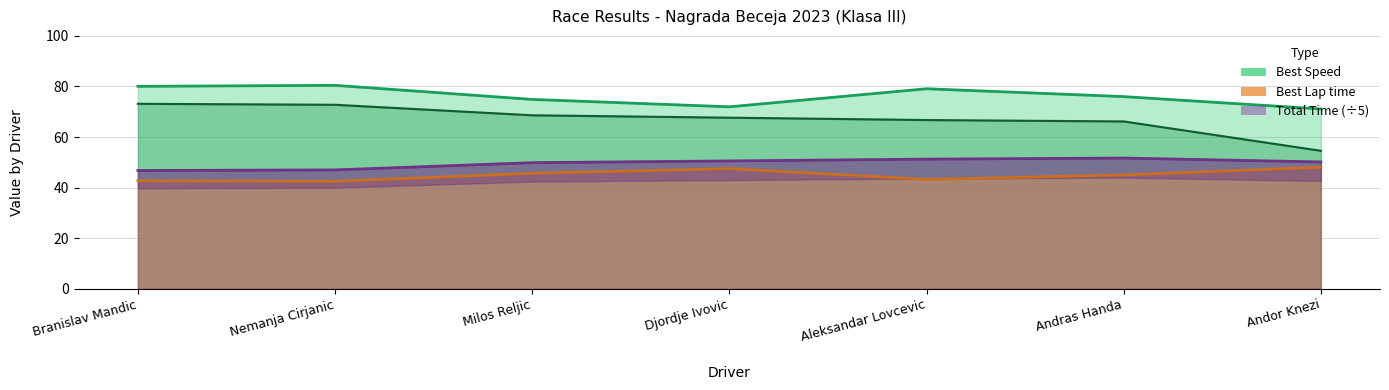

What is the value of the Best Lap time point at the 3rd from the left?

45.7